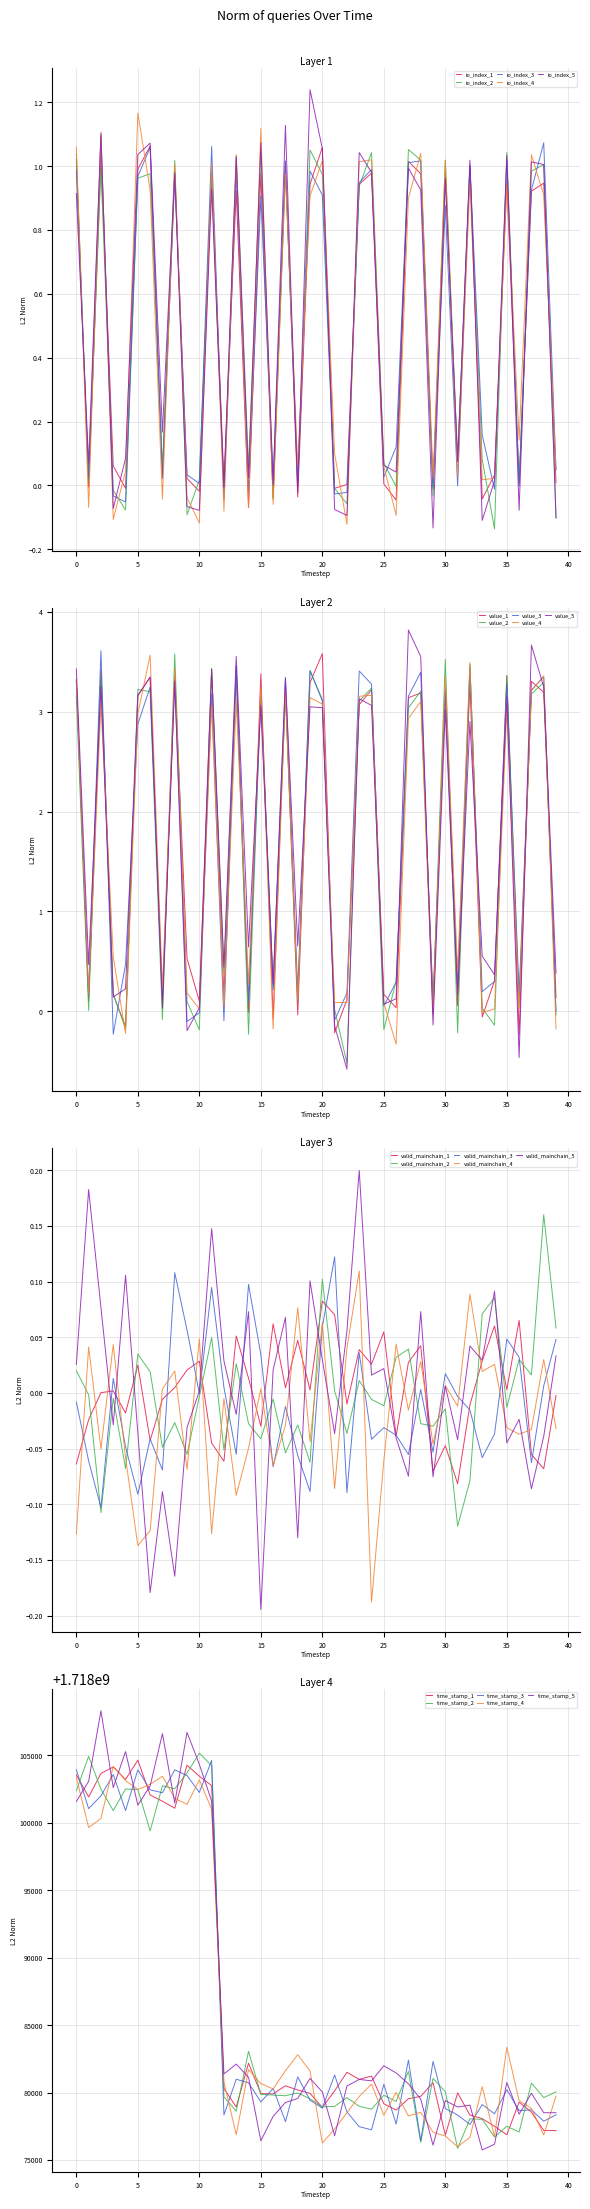

What is the highest value of the time_stamp_norm series?

1718104637.1